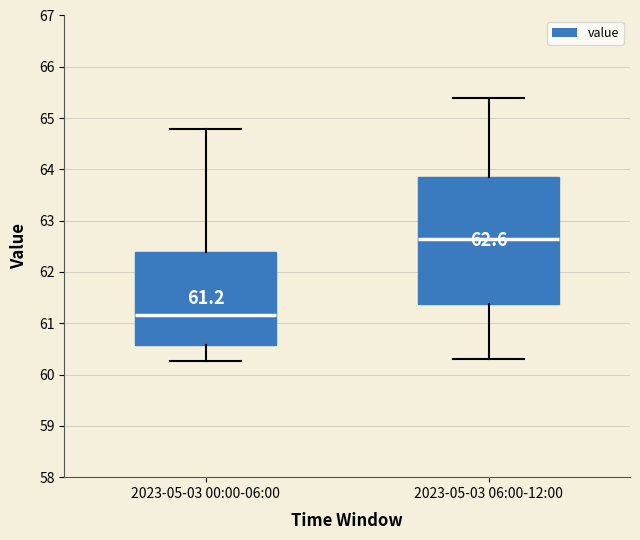

Which box's median line is the highest?

2023-05-03 06:00-12:00